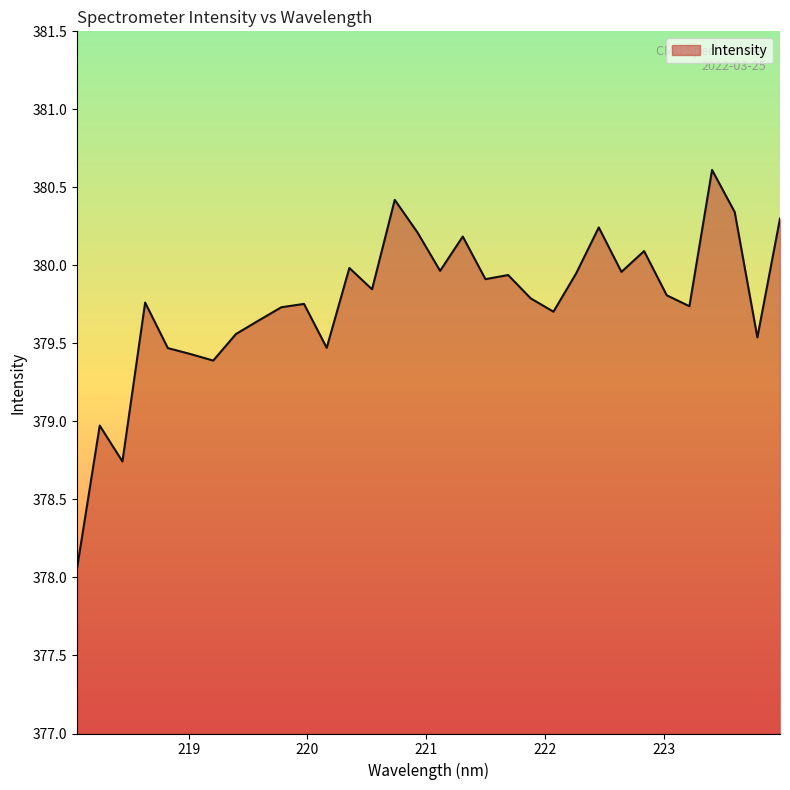

What is the smallest value displayed?

378.1